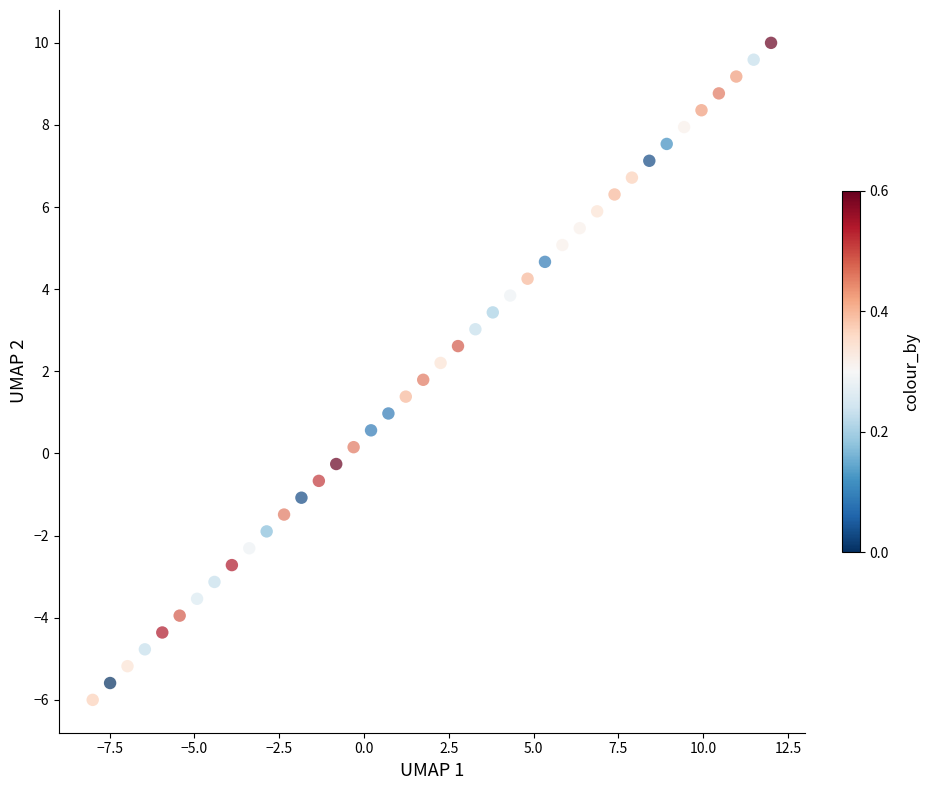

What is the range of X values (max minus min)?

20.0